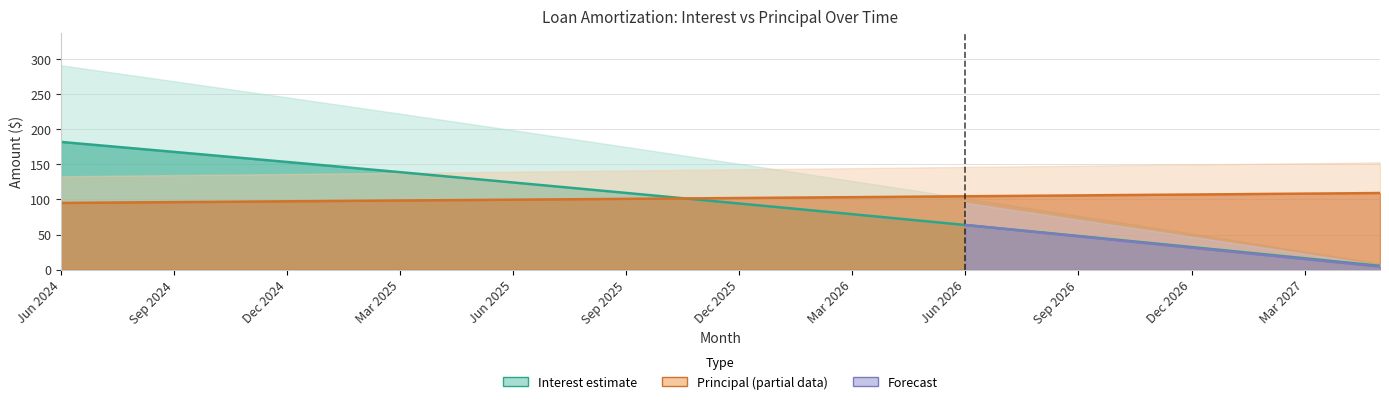

How many lines are shown in the chart?

2